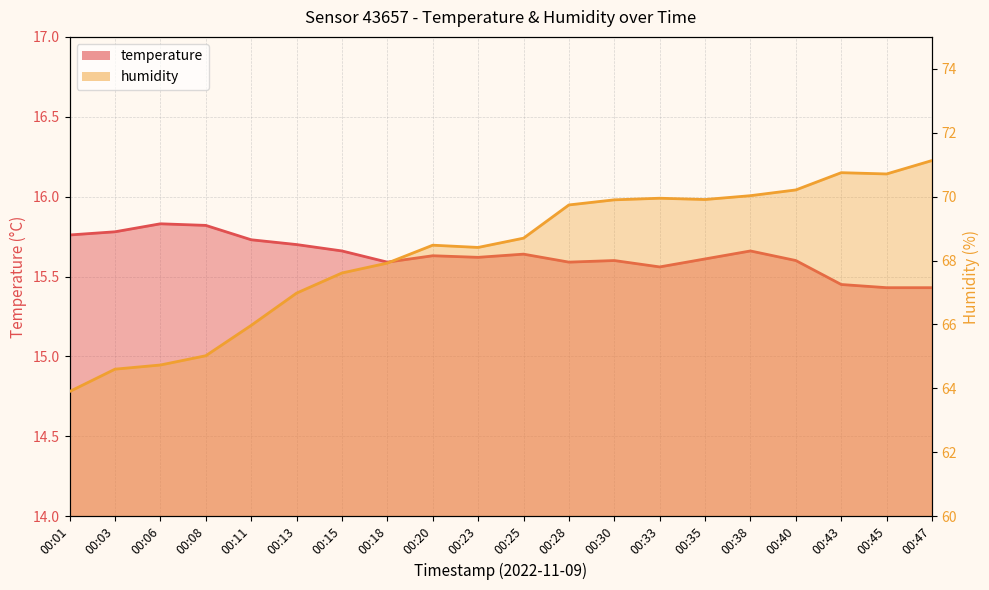

True or false: temperature and humidity cross at least once.

False